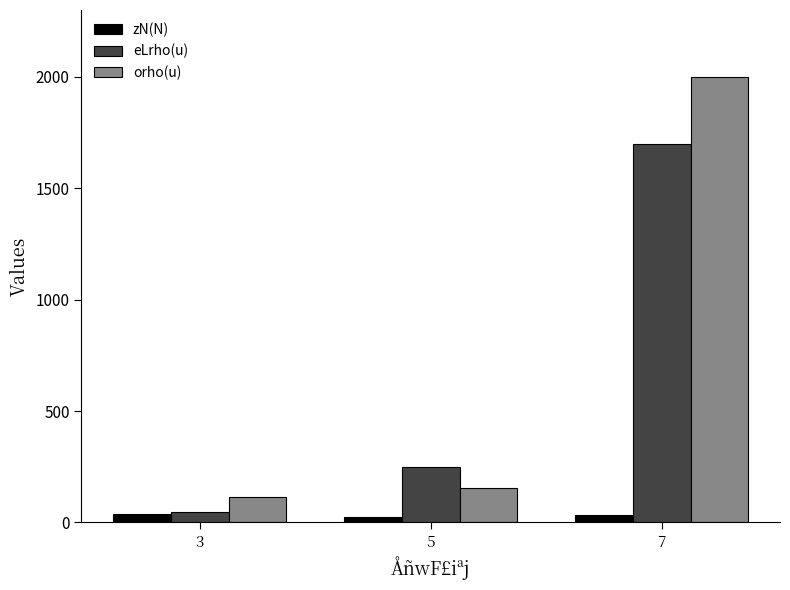

Is it true that orho(u) equals 236 at 5?

False